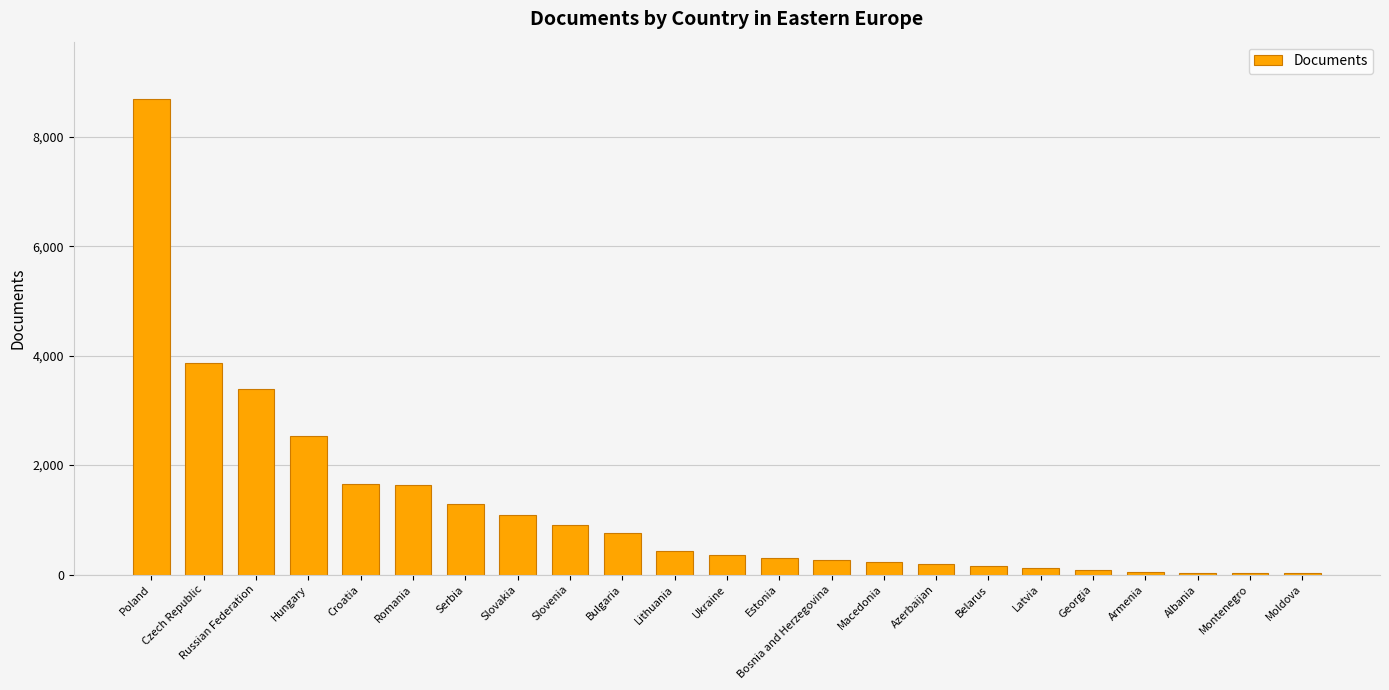

What is the maximum value shown in the chart?

8697